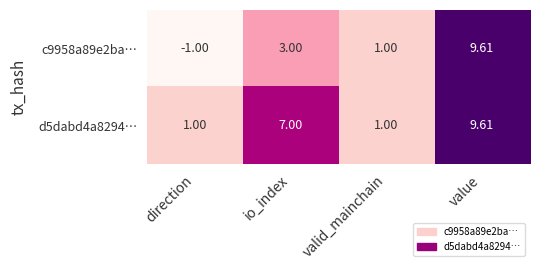

Which category has the lowest value across all series?

direction